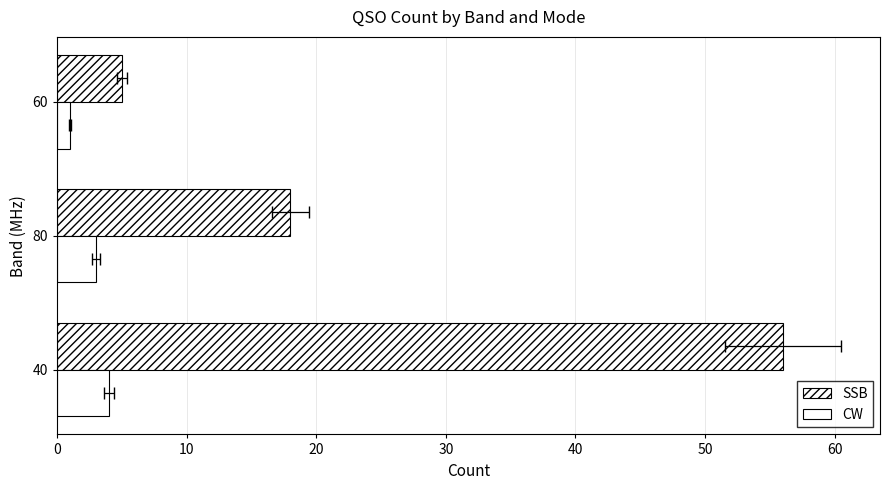

Is it true that CW equals 1 at 20?

False